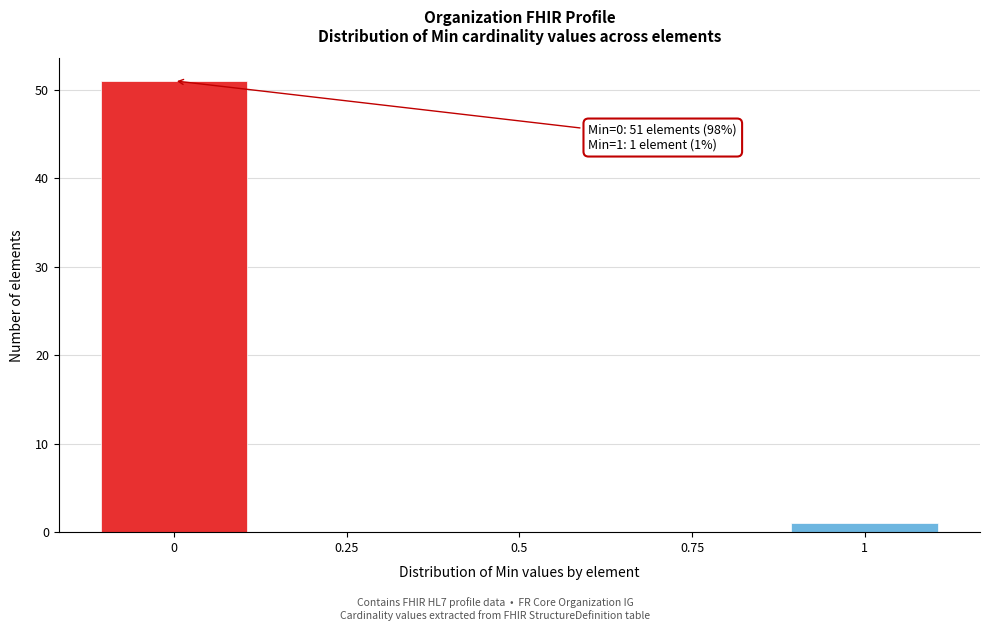

Over which range of the x-axis is the bar tallest?

-0.125 to 0.125